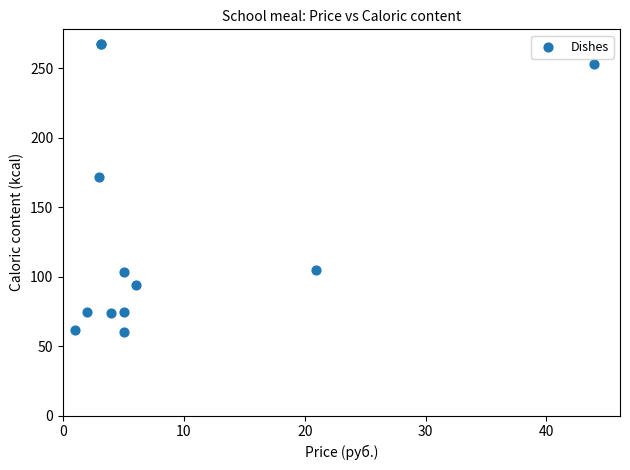

What Y value in the scatter plot is closest to 163?

171.8